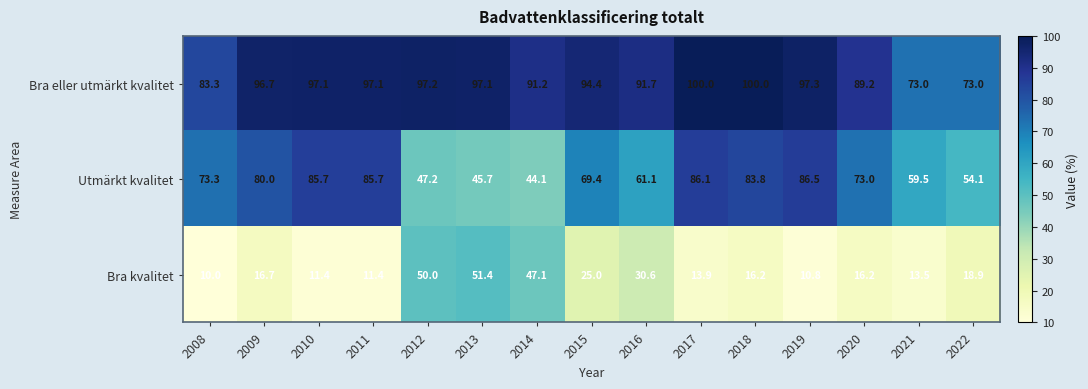

What is the total value across all series at 2022?

146.0